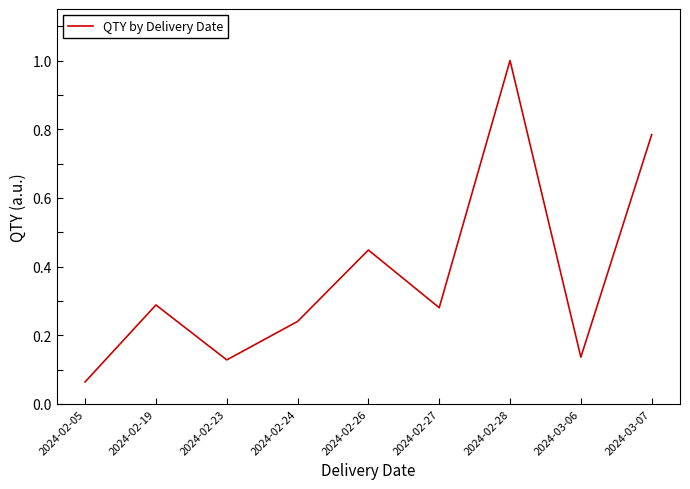

Count the number of categories in the chart.

9